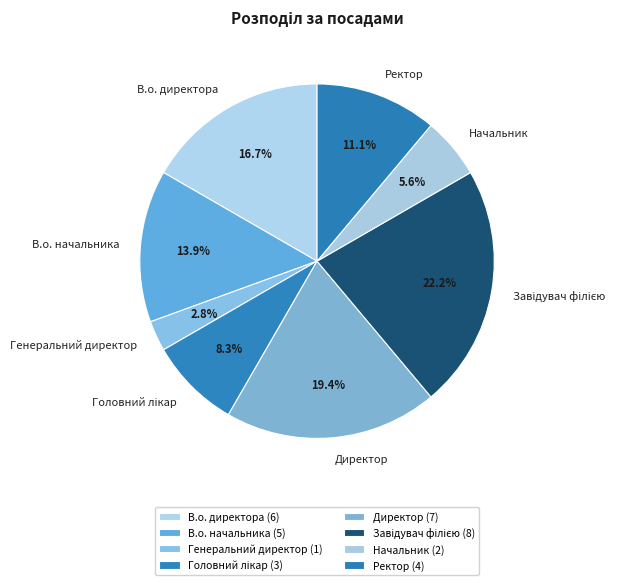

What percentage is NOT represented by Генеральний директор?

97.2%